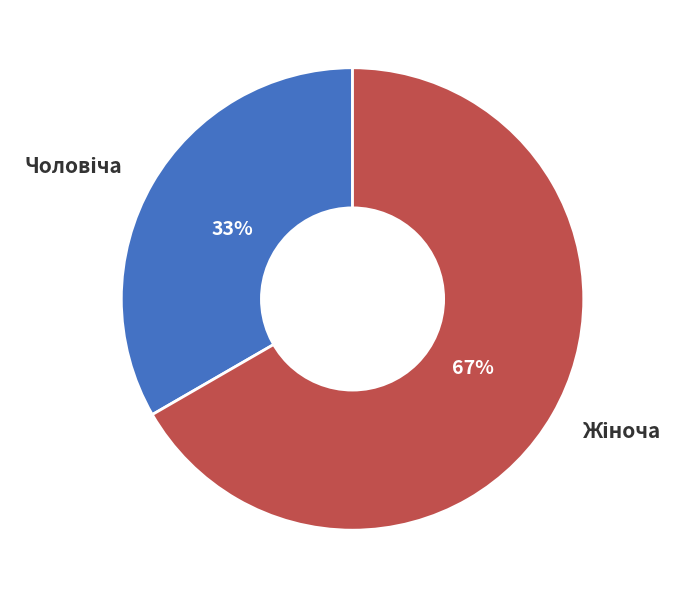

Does any single category account for the majority?

Yes